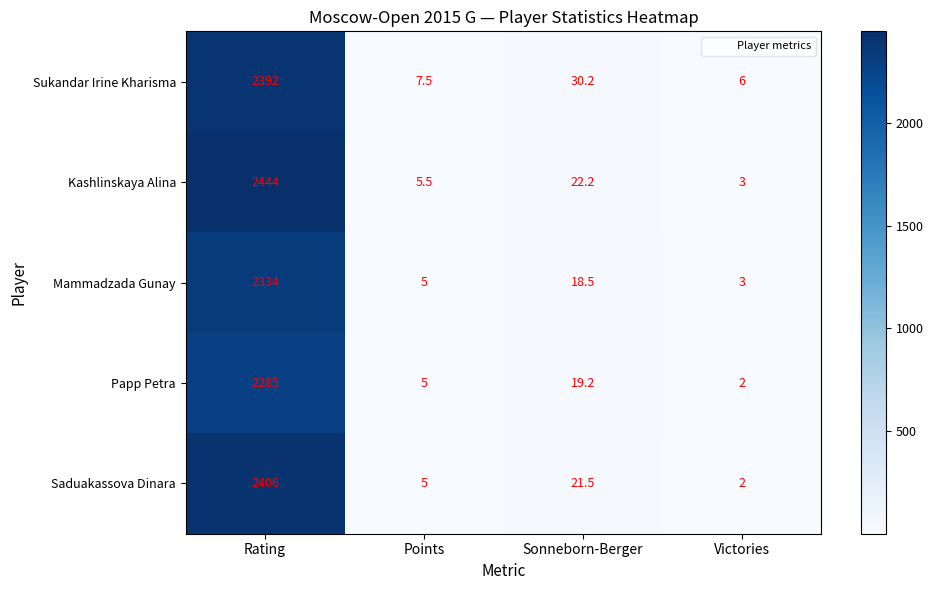

At how many categories does at least one series exceed 716?

1